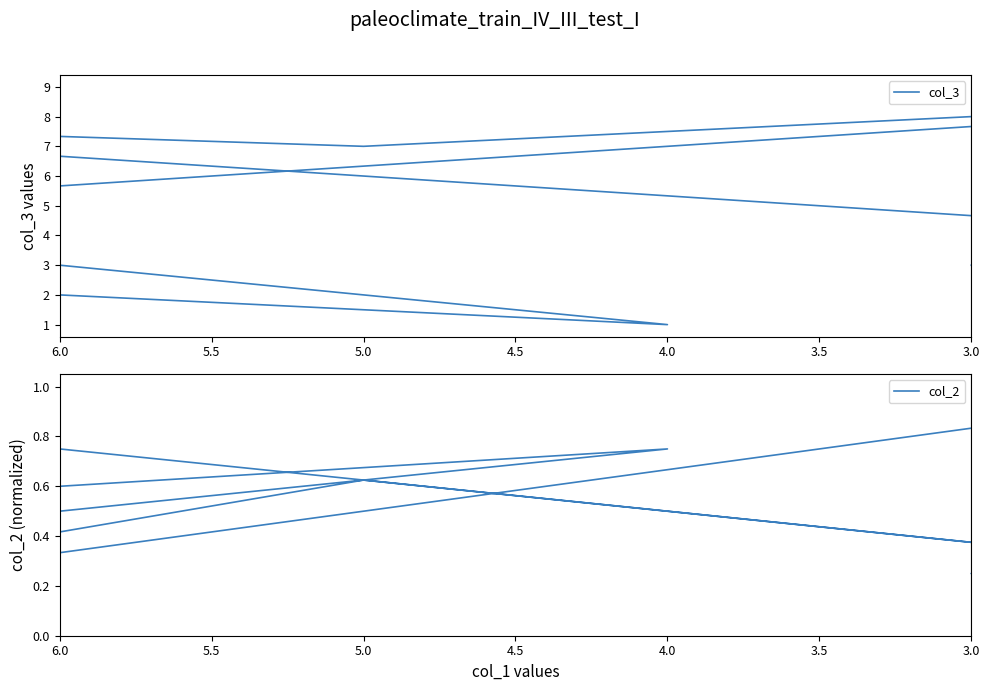

At 4.5, list the series in order from smallest to largest.

col_2, col_3